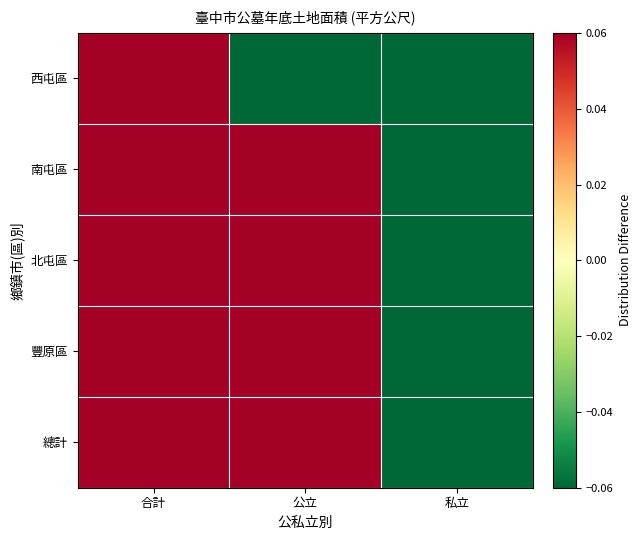

At which category does the chart reach its minimum across all series?

私立